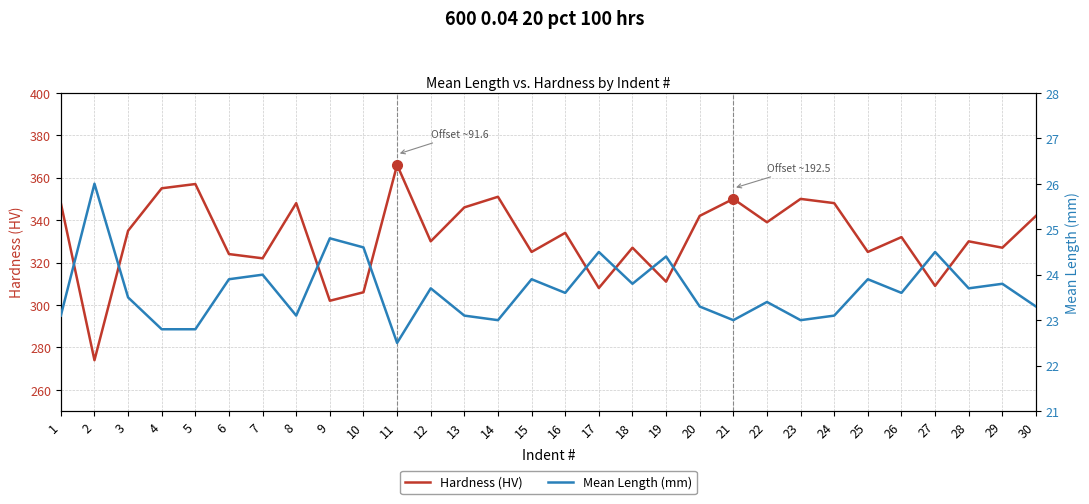

Is this an area chart (filled region under the line)?

No